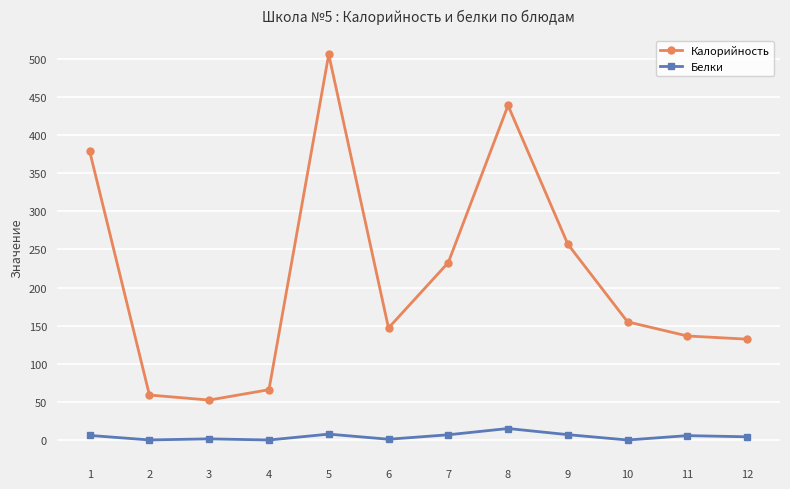

Which series has the widest spread of values?

Калорийность